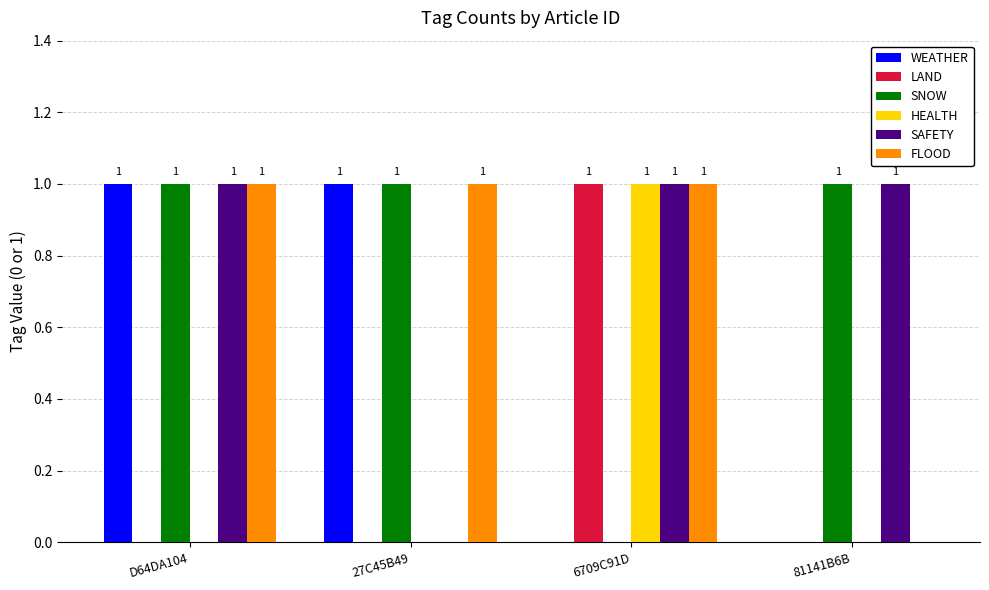

Reading left to right, transcribe all the data shown in this chart.

WEATHER: 1	1	0	0
LAND: 0	0	1	0
SNOW: 1	1	0	1
HEALTH: 0	0	1	0
SAFETY: 1	0	1	1
FLOOD: 1	1	1	0